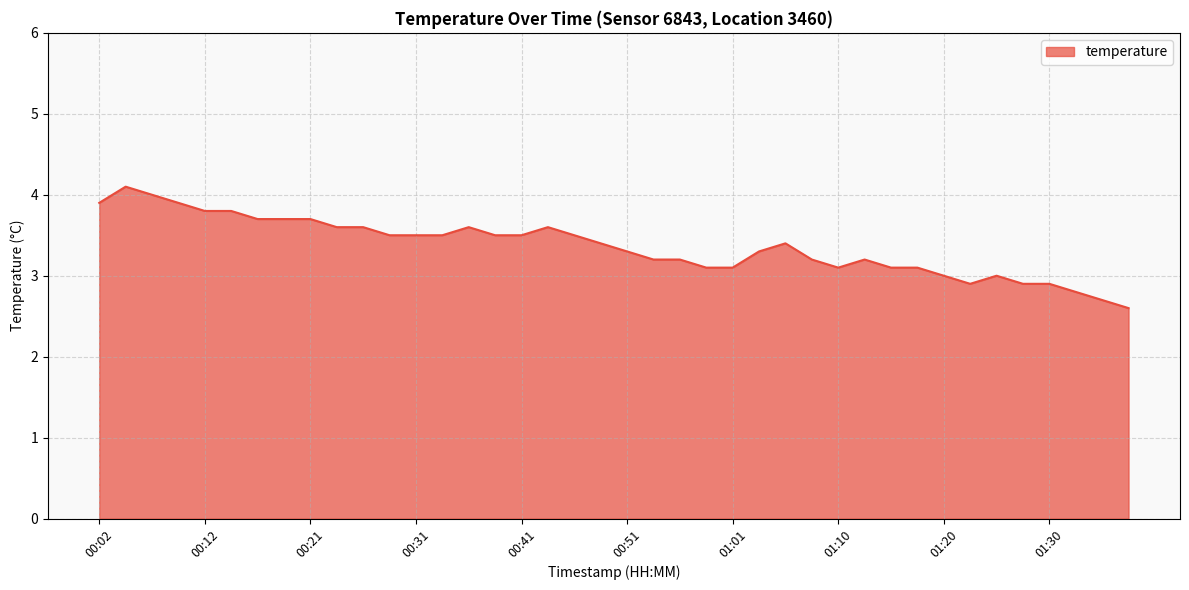

Reading left to right, list all the values displayed in this chart.

3.9	4.1	4.0	3.9	3.8	3.8	3.7	3.7	3.7	3.6	3.6	3.5	3.5	3.5	3.6	3.5	3.5	3.6	3.5	3.4	3.3	3.2	3.2	3.1	3.1	3.3	3.4	3.2	3.1	3.2	3.1	3.1	3.0	2.9	3.0	2.9	2.9	2.8	2.7	2.6